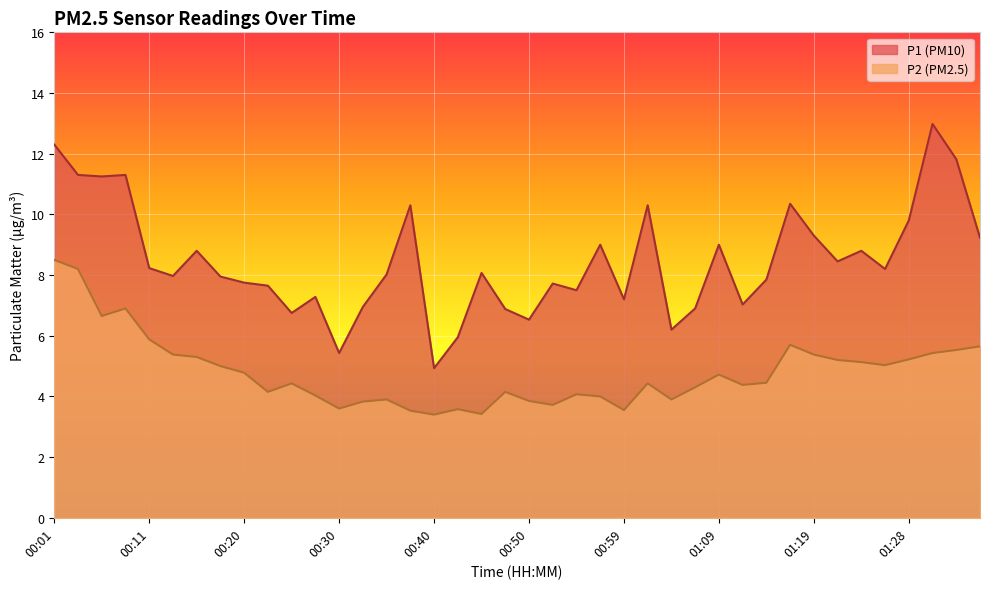

What is the label of the 21st point from the left?

00:50